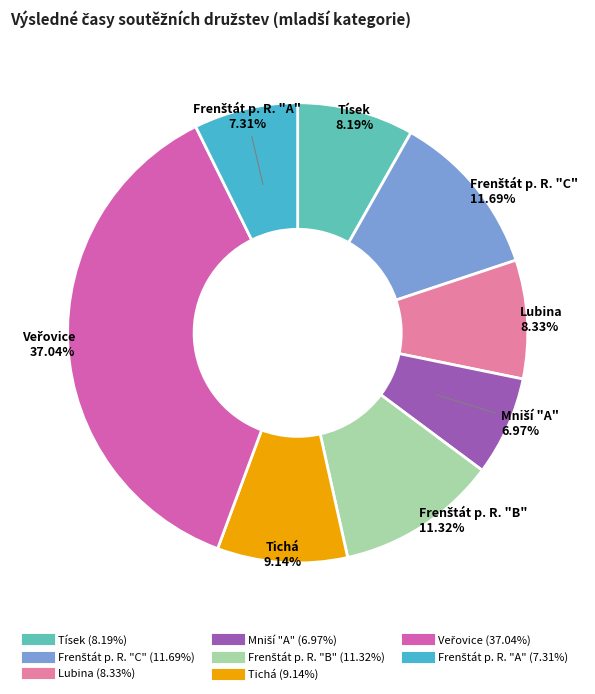

To the nearest percent, what is the combined percentage of Tichá and Tísek?

17%